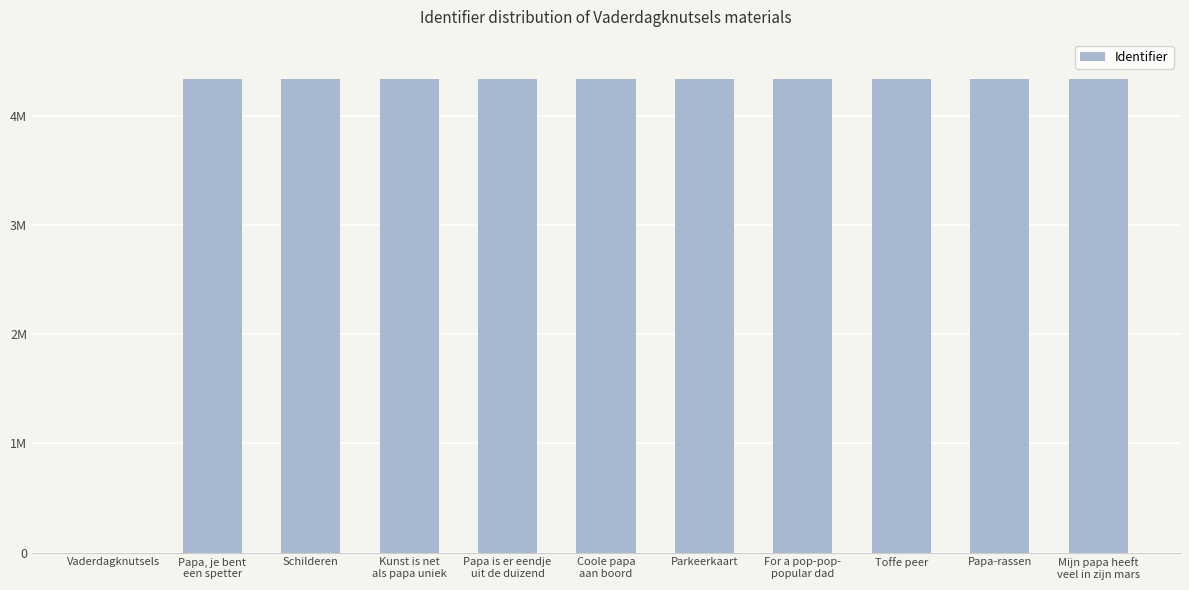

What position from the left is Vaderdagknutsels?

1